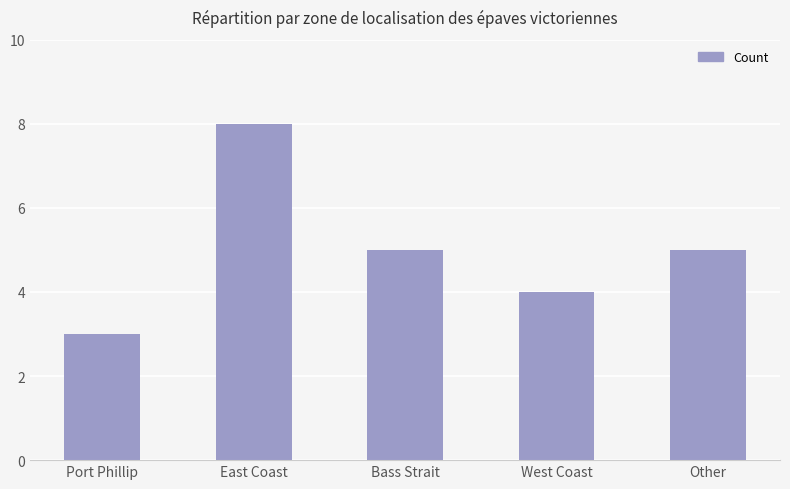

What value does the data have at West Coast?

4